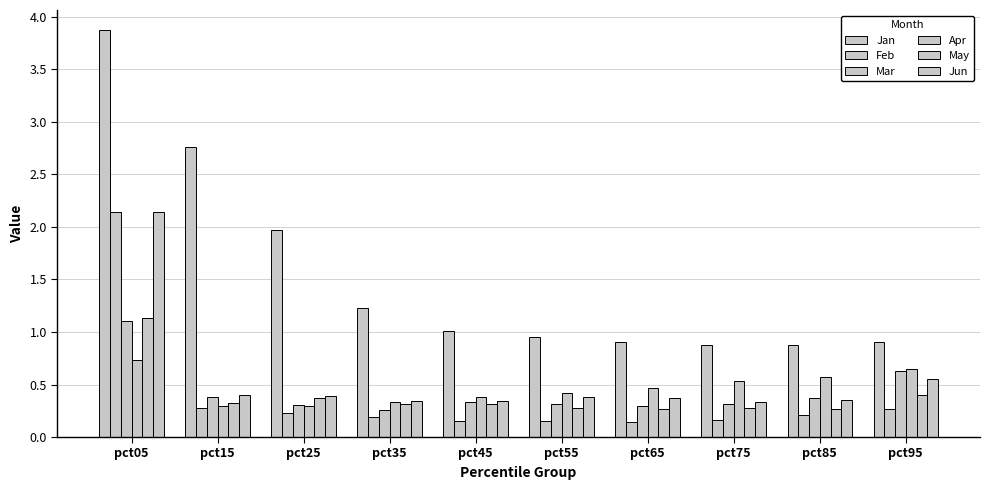

At which category is the sum across all series the highest?

pct05